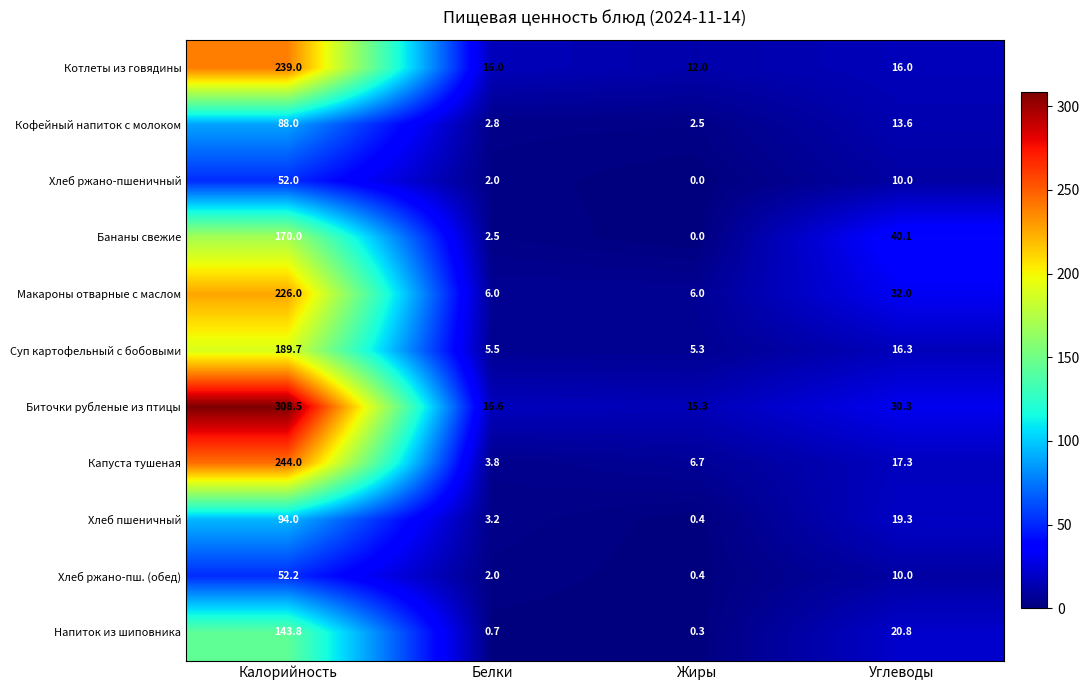

What is the sum of the Биточки рубленые из птицы values at Калорийность and Углеводы?

338.8